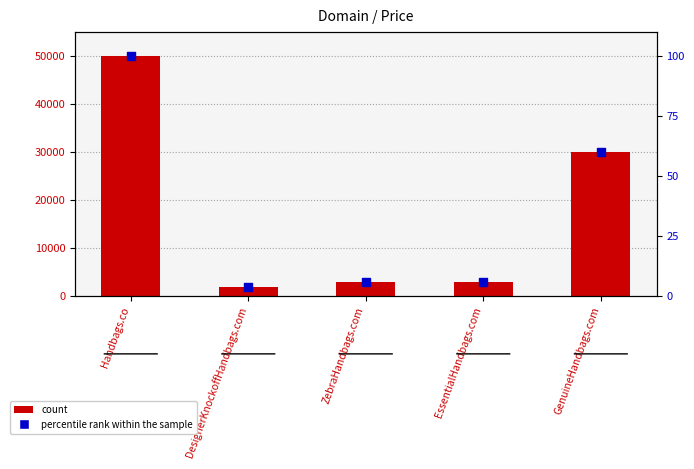

Which series reaches the minimum Y coordinate?

percentile rank within the sample